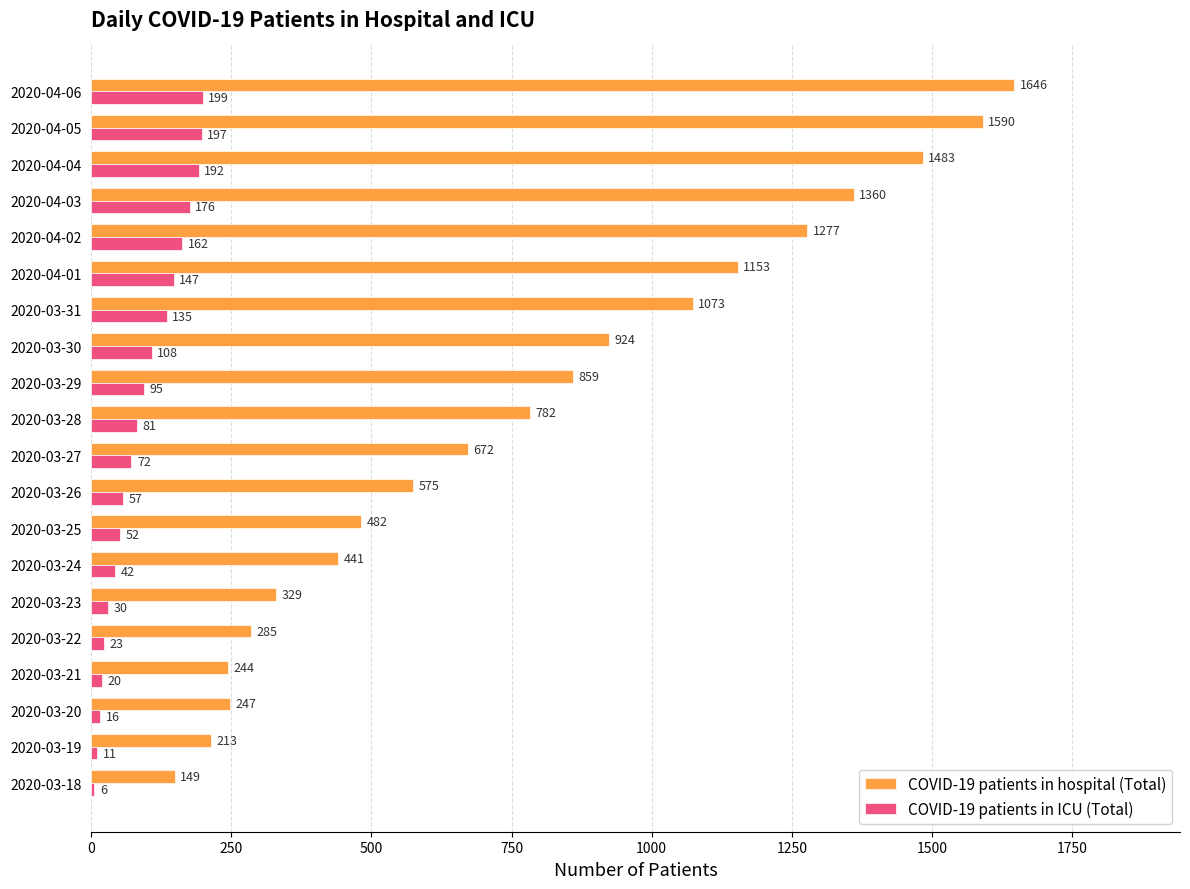

Which series has the largest range (max minus min)?

COVID-19 patients in hospital (Total)